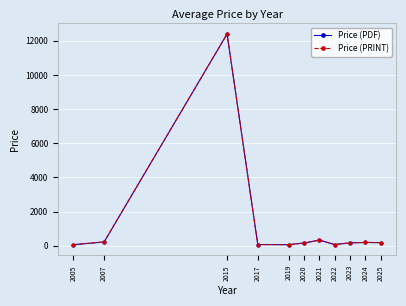

How many lines are shown in the chart?

2